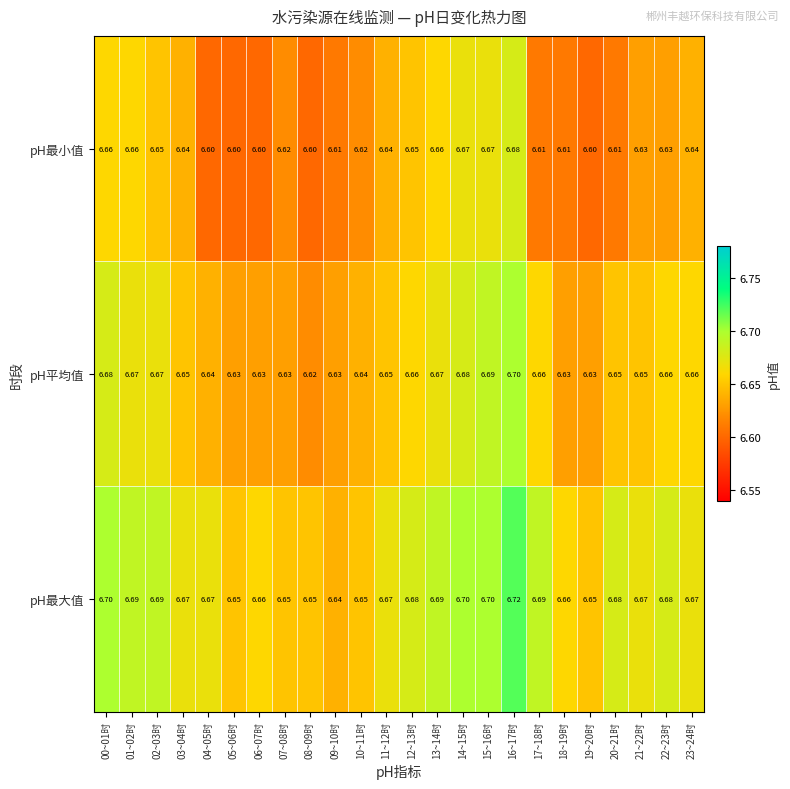

List the series in order of their overall mean, lowest first.

pH最小值, pH平均值, pH最大值